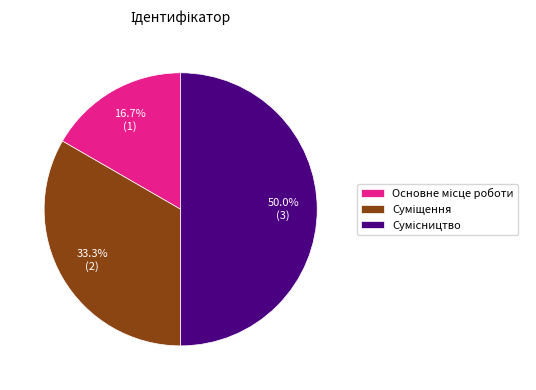

What is the ratio of the value at Сумісництво to the value at Суміщення?

1.5